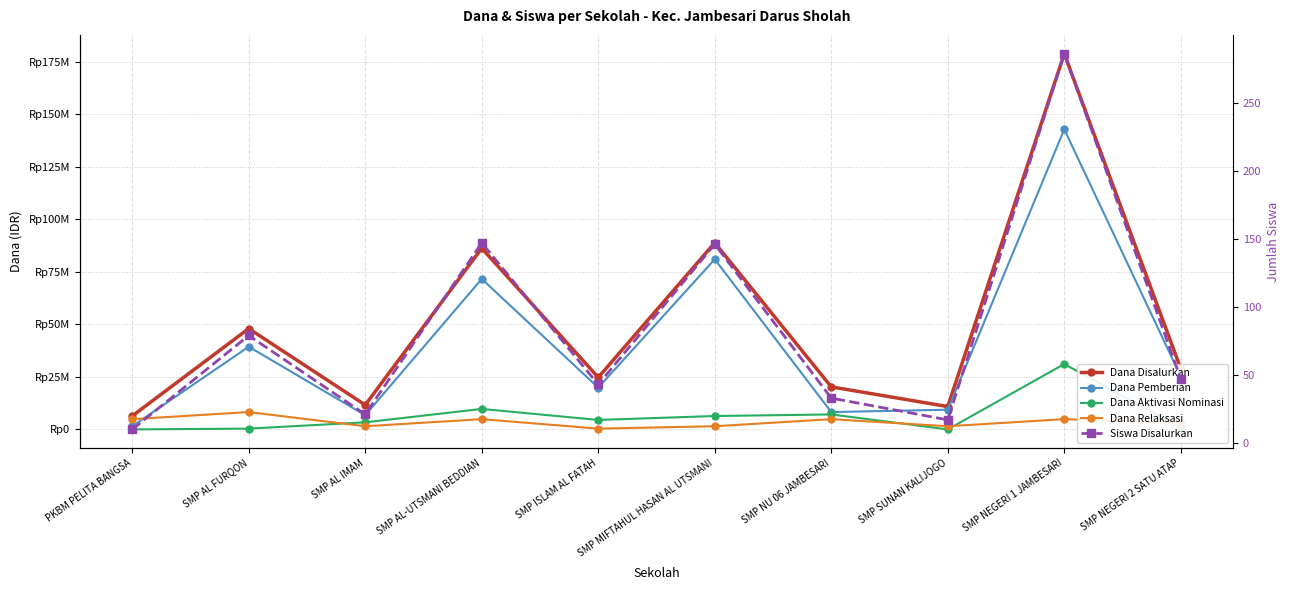

What is the difference between the maximum and minimum values in the Dana Pemberian series?

141375000